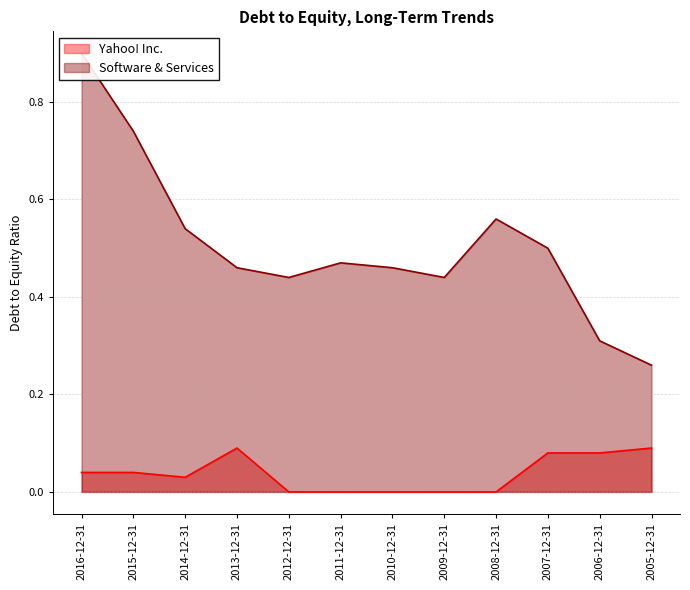

Reading left to right, list all the values displayed in this chart.

Yahoo! Inc.: 0.0	0.0	0.0	0.1	0.0	0.0	0.0	0.0	0.0	0.1	0.1	0.1
Software & Services: 0.9	0.7	0.5	0.5	0.4	0.5	0.5	0.4	0.6	0.5	0.3	0.3